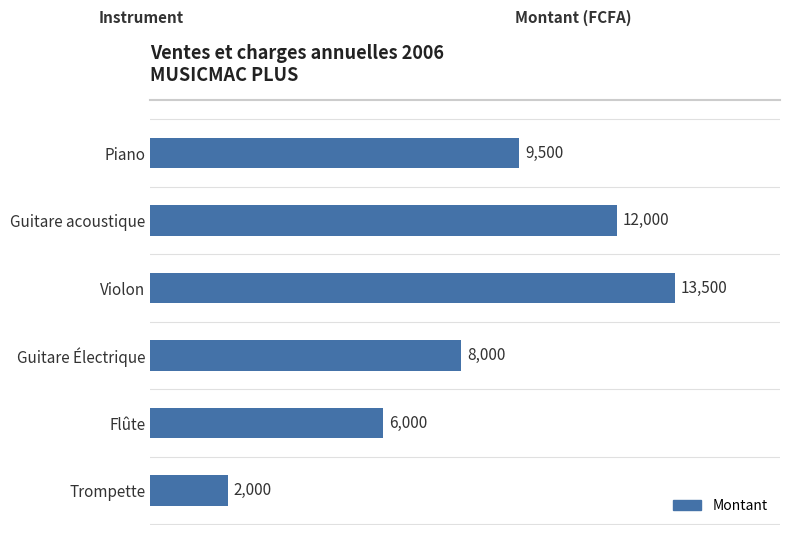

Which category has the highest value across all series?

Violon